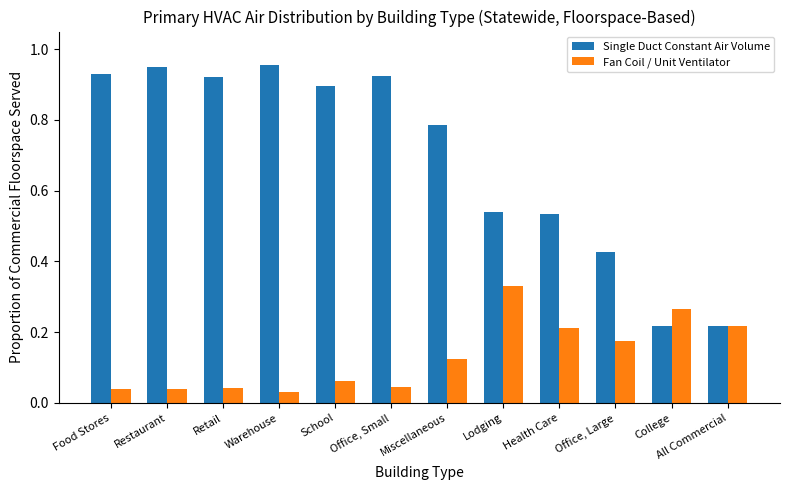

Is it true that Single Duct Constant Air Volume equals 0.1 at All Commercial?

False